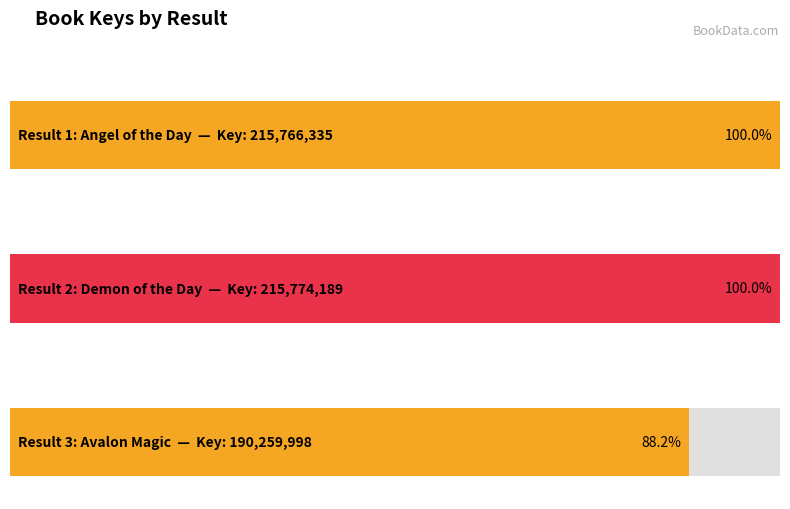

Rank the categories by value from lowest to highest.

3, 1, 2